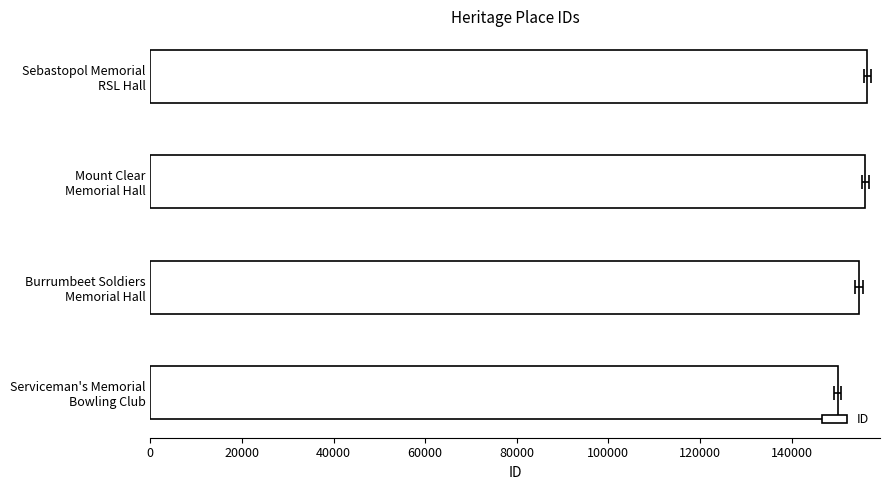

Reading left to right, extract all data points from this chart.

150040	154737	156098	156503